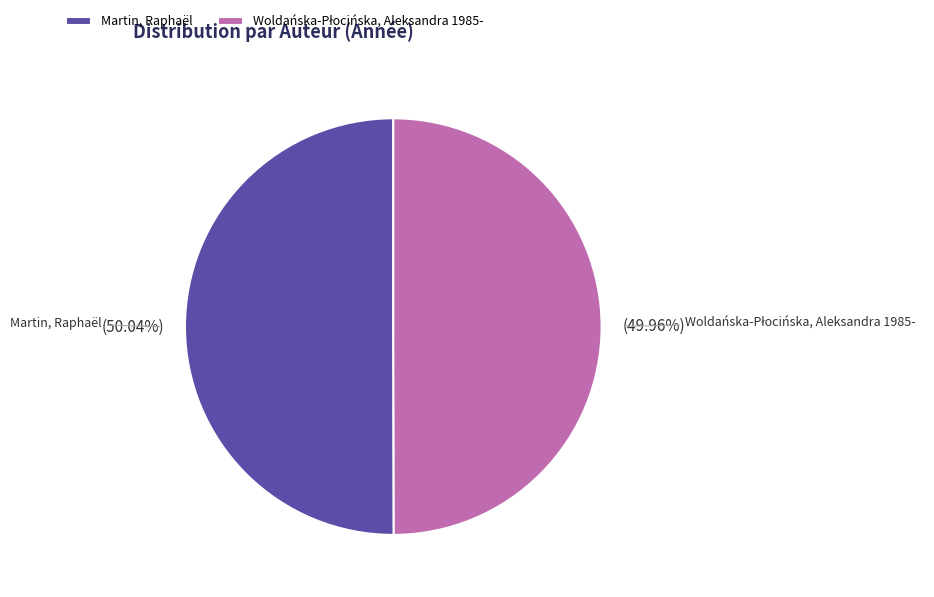

Does any single category account for the majority?

Yes